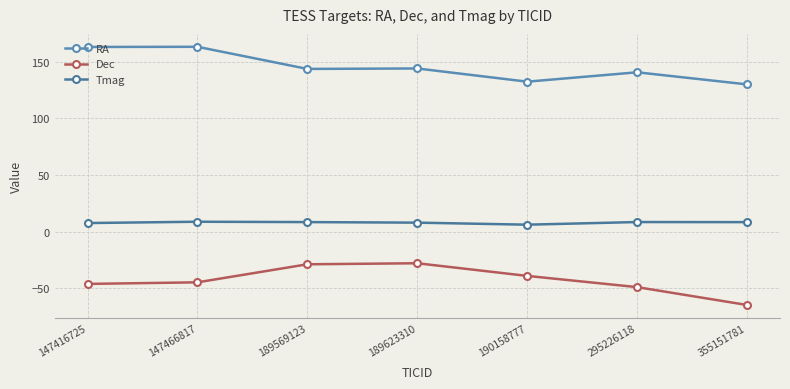

What is the difference between the highest and lowest values at 147416725?

209.4